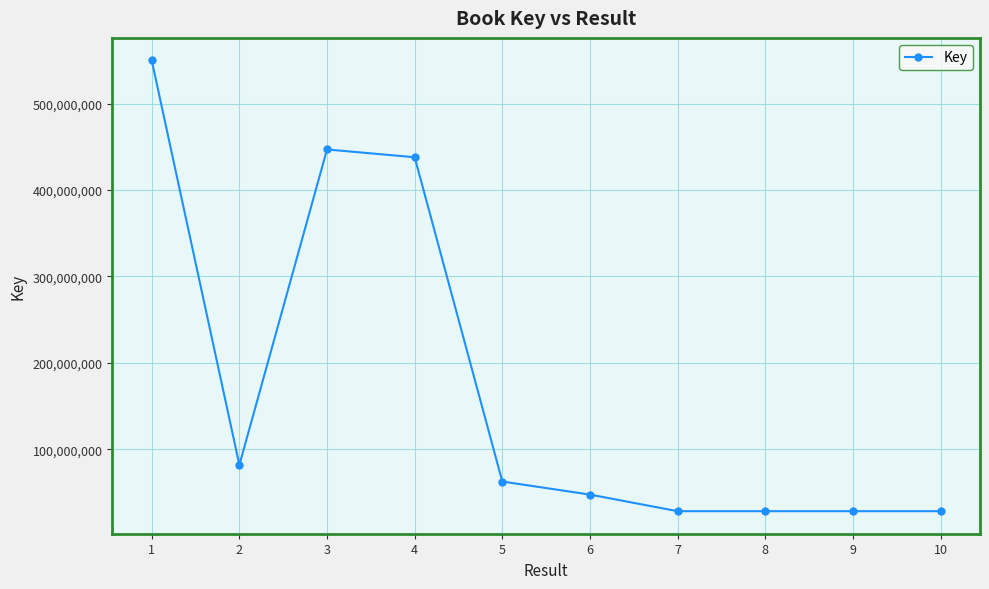

Where does the data first go above 62732286?

1